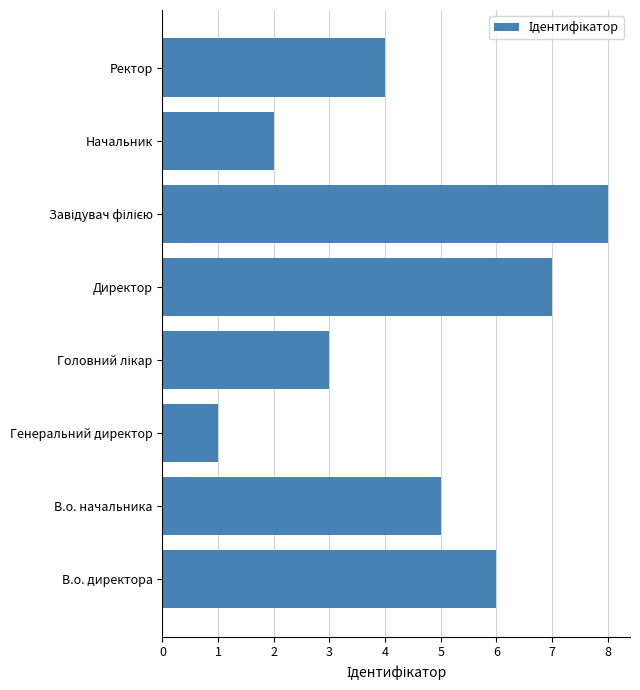

How many distinct data groups are displayed?

1